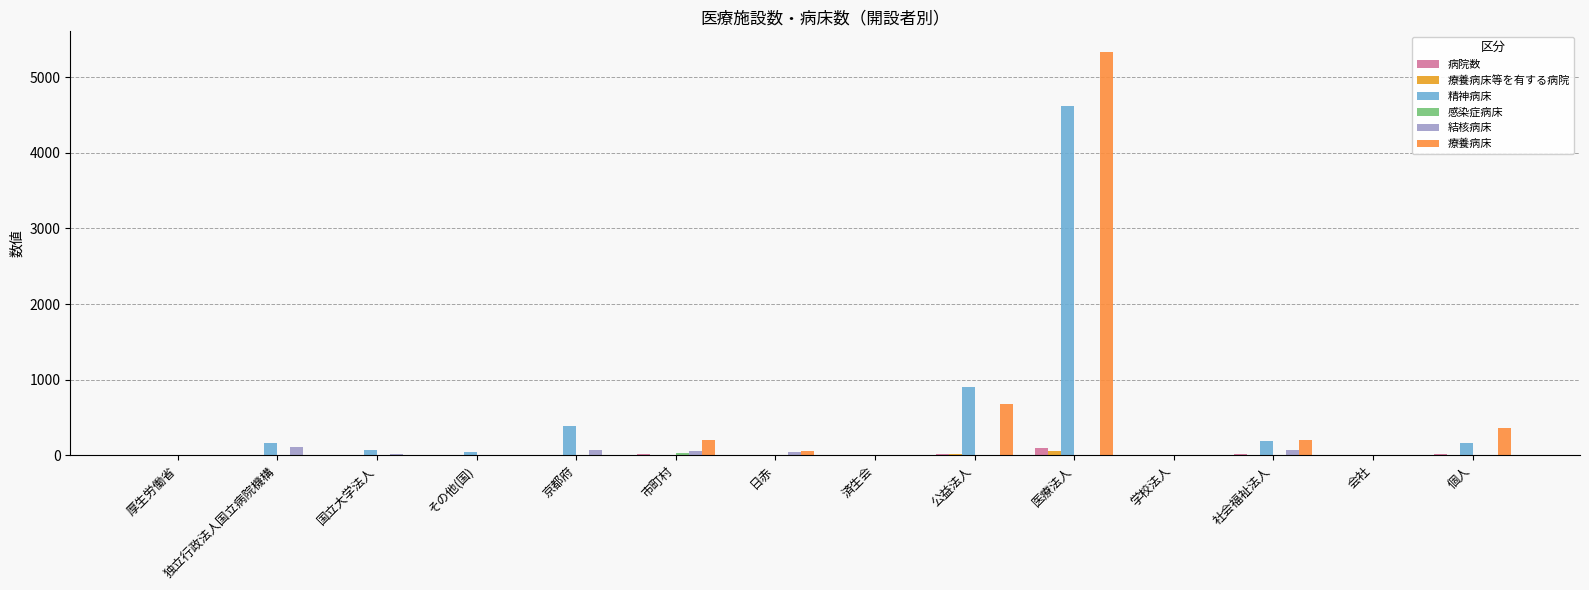

How many groups of bars are there?

14